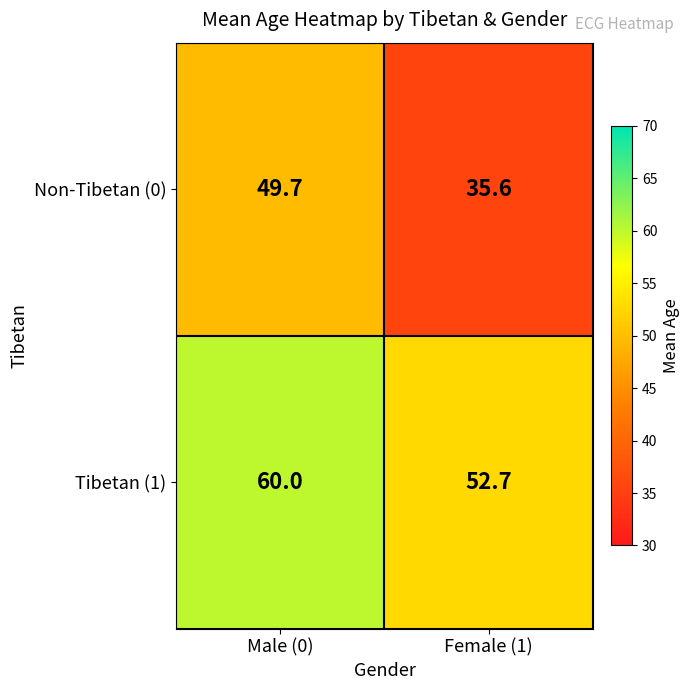

At which category is the sum across all series the highest?

Male (0)